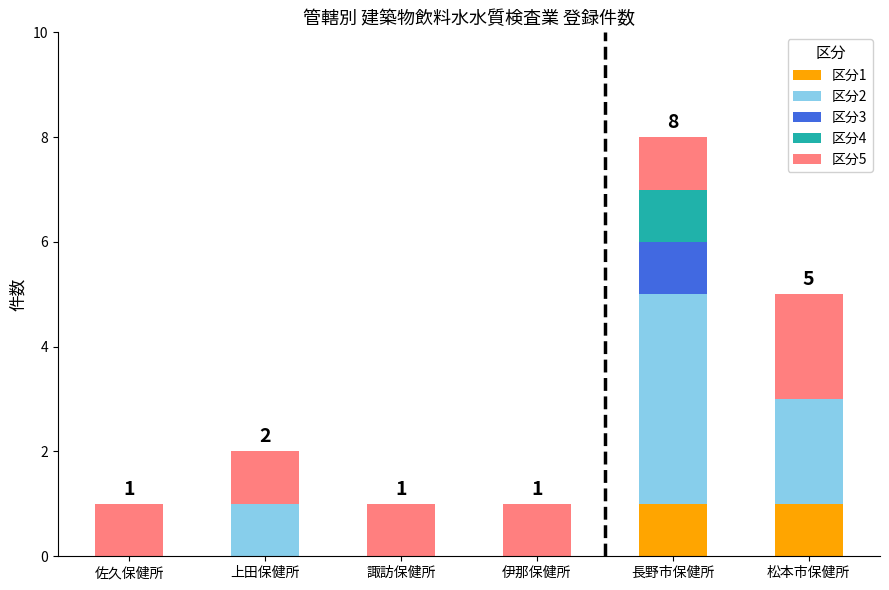

True or false: 区分1 has a value of 0 at 松本市保健所.

False